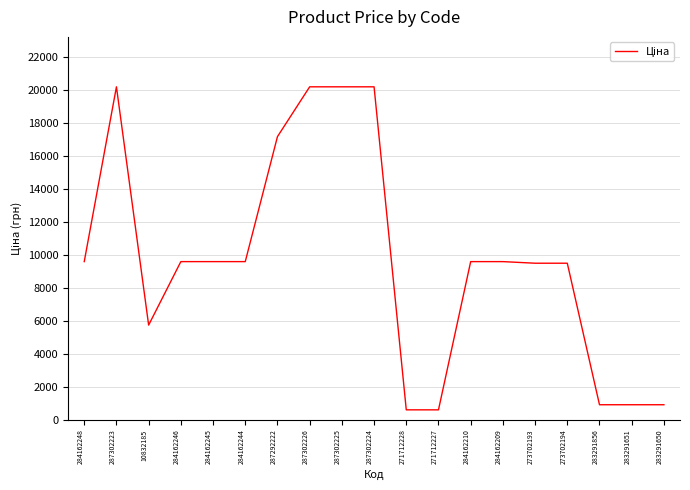

Is it true that the value at 287302224 is 33303.7?

False